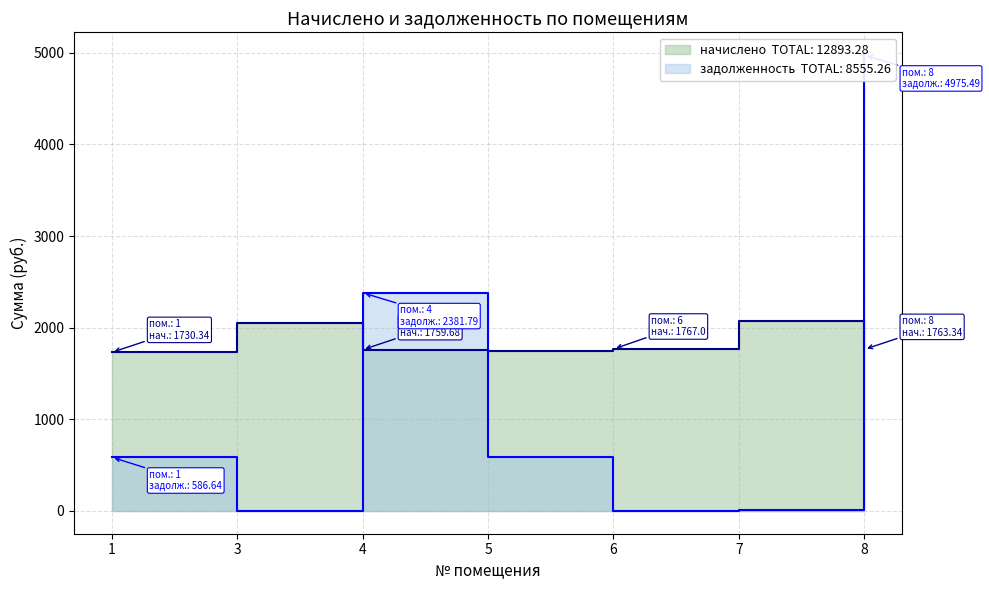

At which category does the chart reach its peak across all series?

8